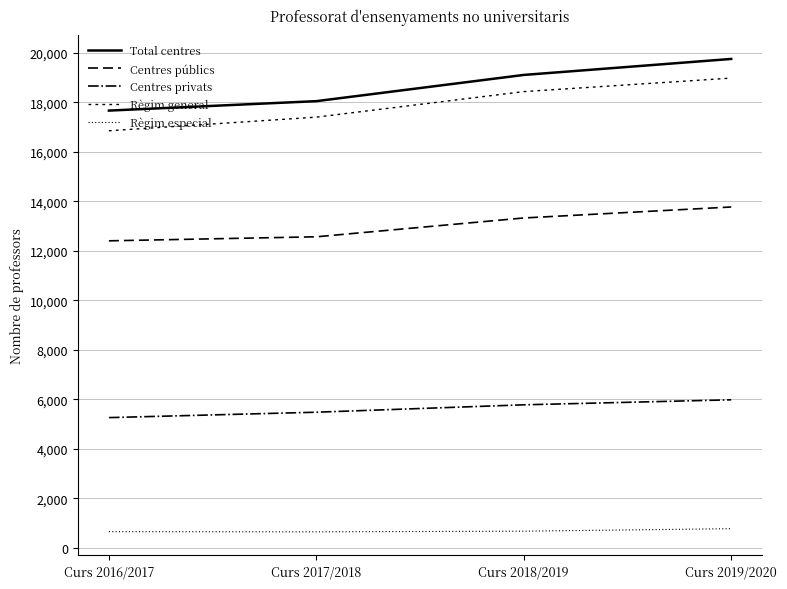

The Total centres series shows 25852 at Curs 2017/2018. True or false?

False